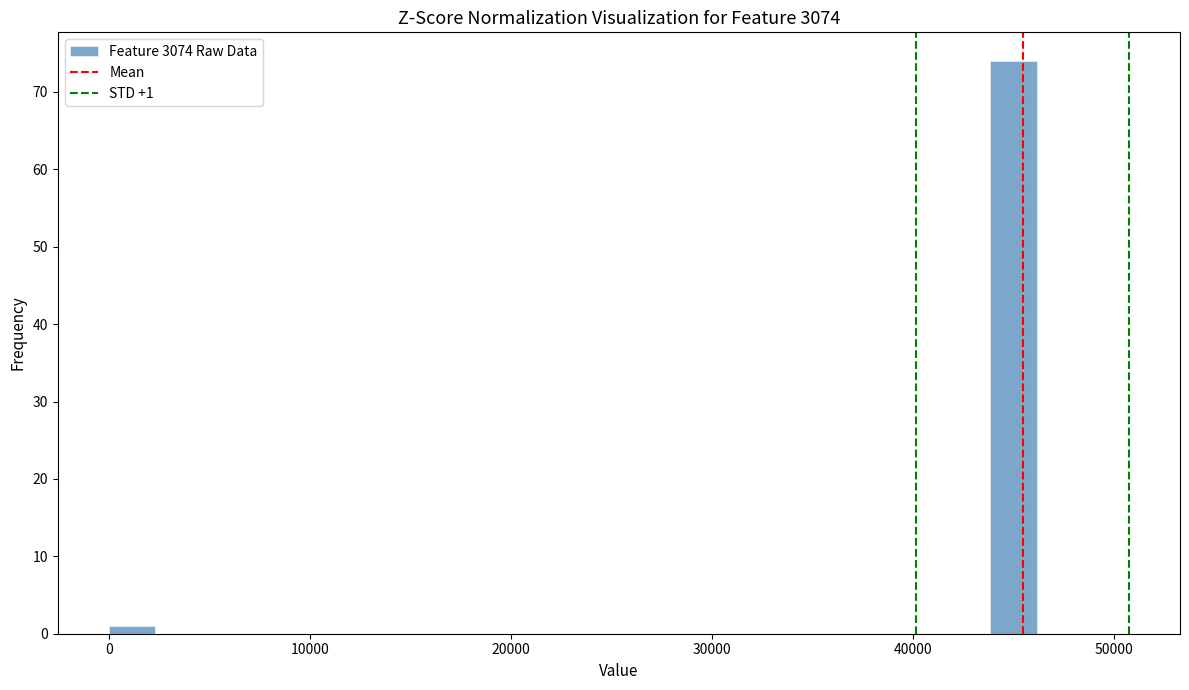

Read against the x-axis, roughly where is the centre of the tallest bar?

45000